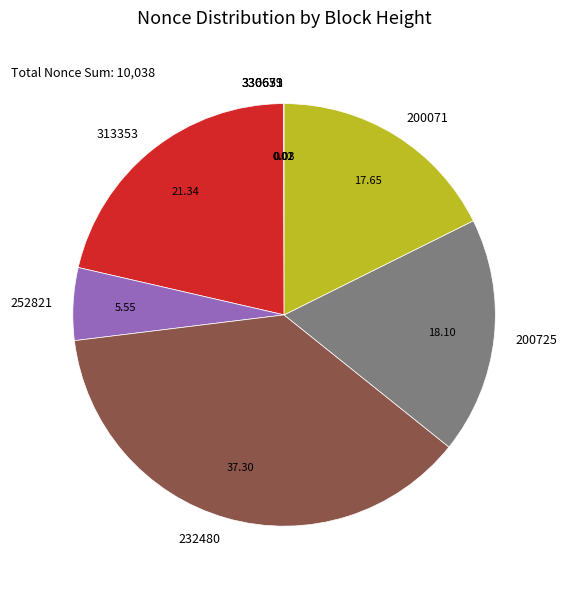

Which has a higher value, 313353 or 200725?

313353